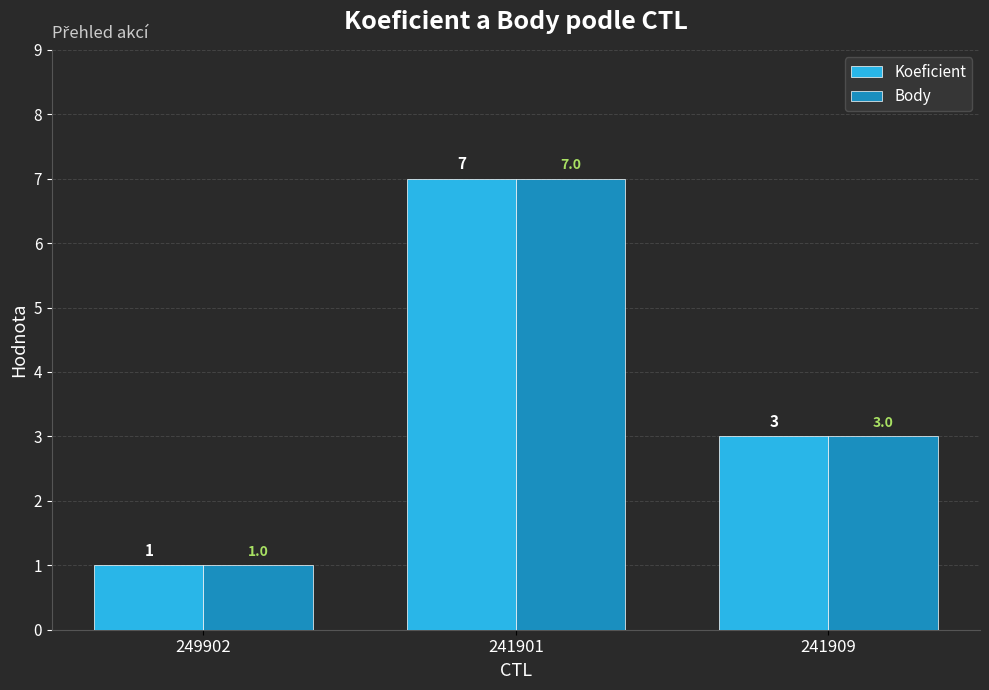

At which label does Body first exceed 3?

241901